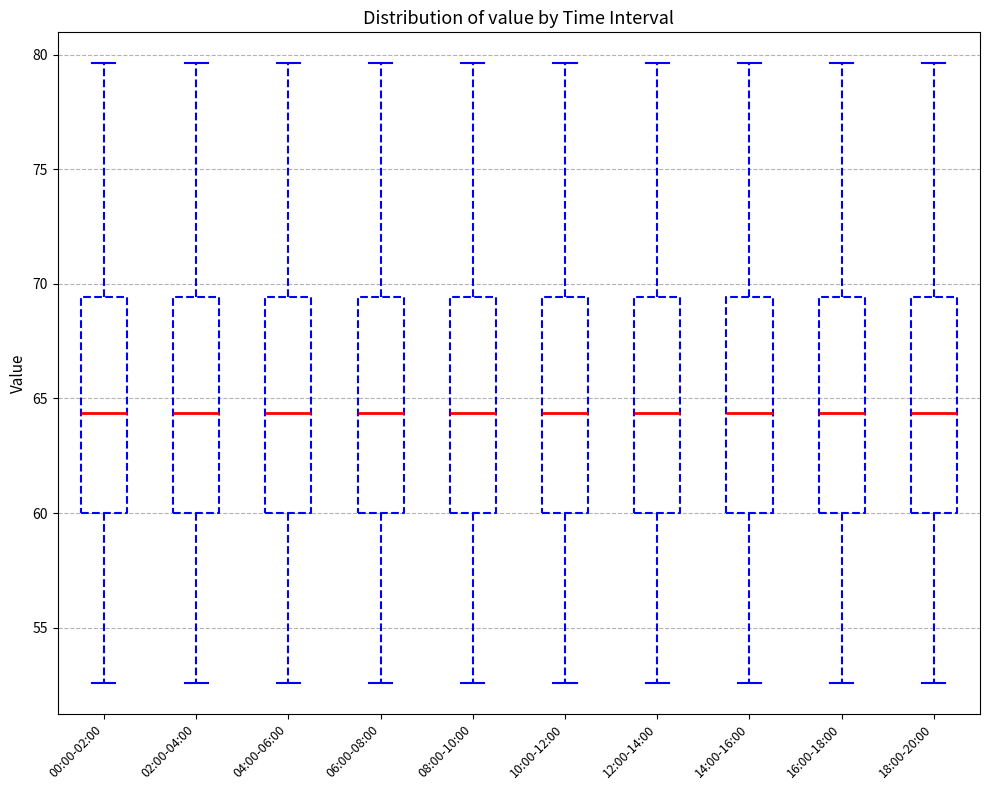

Where does the median line of the box for 10:00-12:00 sit on the y-axis? The values are not printed on the chart, so give them approximately, as read against the axis.

64.5